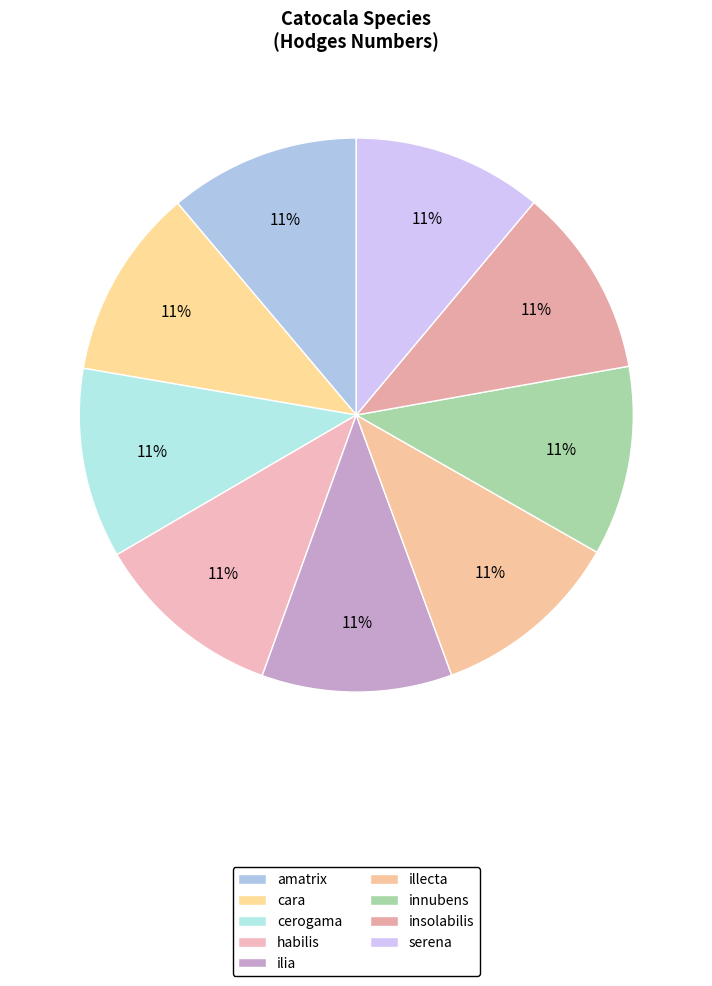

What is the smallest slice in the pie chart?

innubens